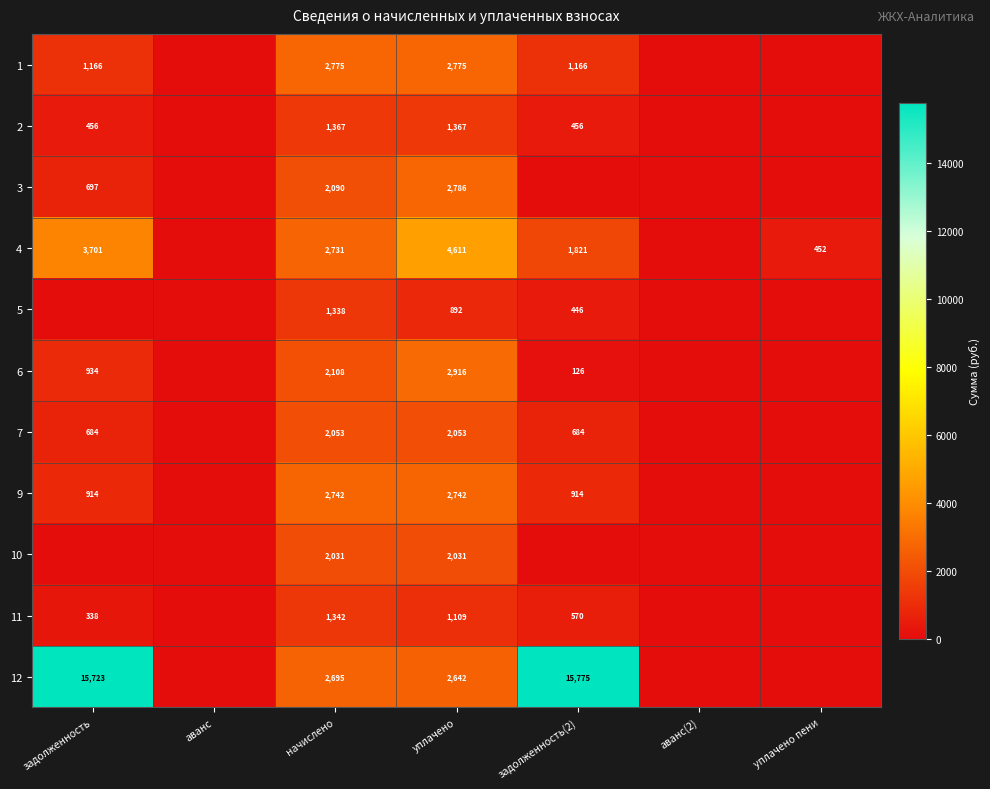

Is the value of 2 at уплачено greater than the value of 6 at начислено?

No